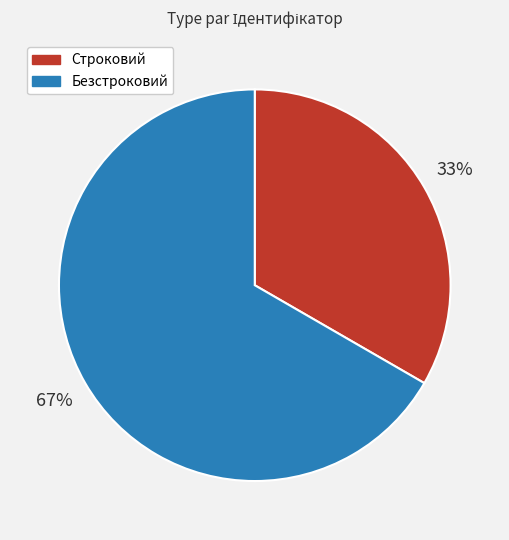

To the nearest percent, what percentage of the pie is Строковий?

33%